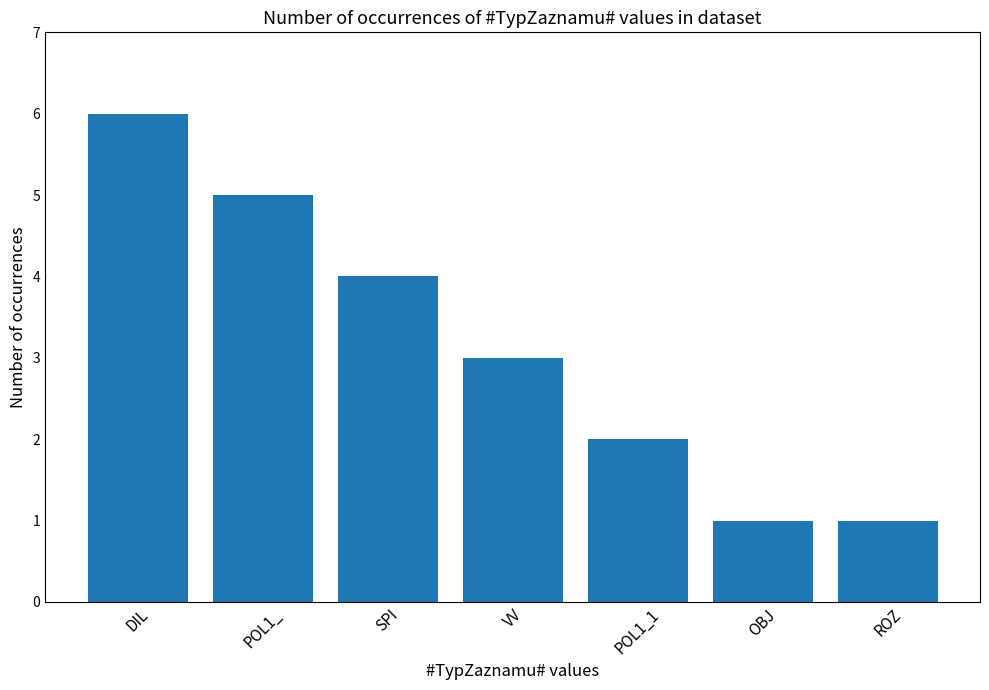

What is the change in value from VV to OBJ?

-2